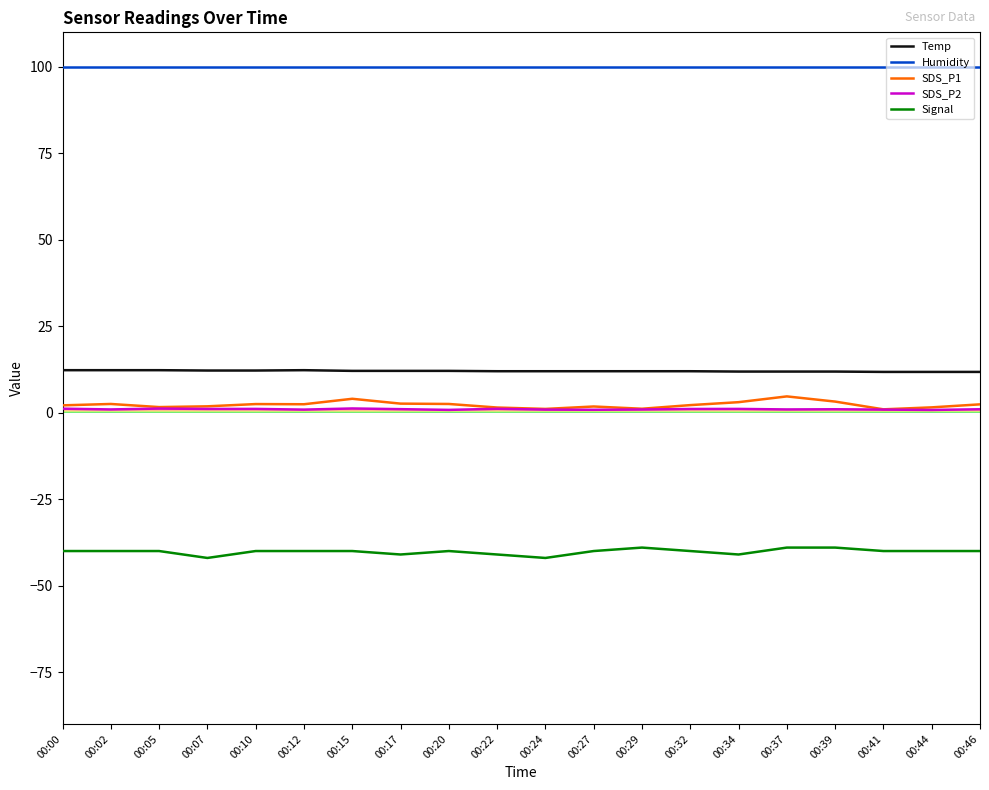

True or false: SDS_P2 and Signal cross at least once.

False